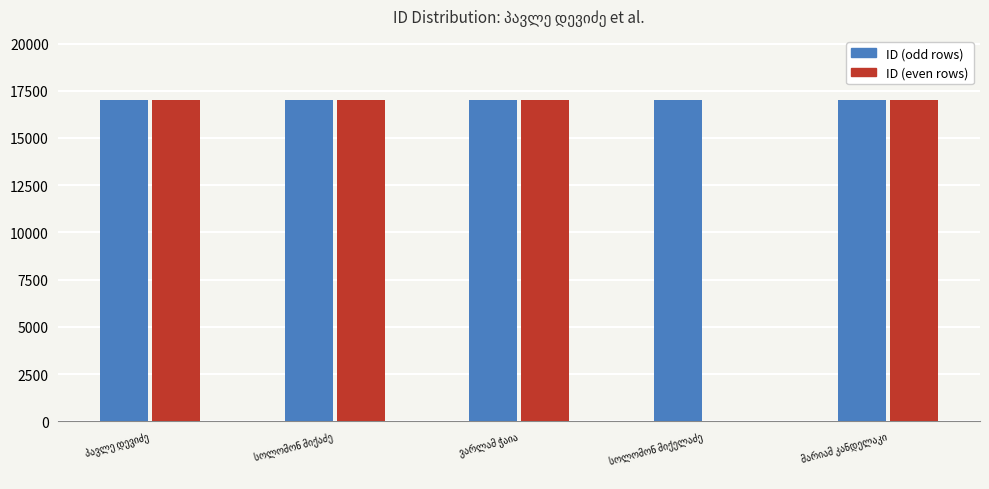

What is the maximum value for ID (even rows)?

17005